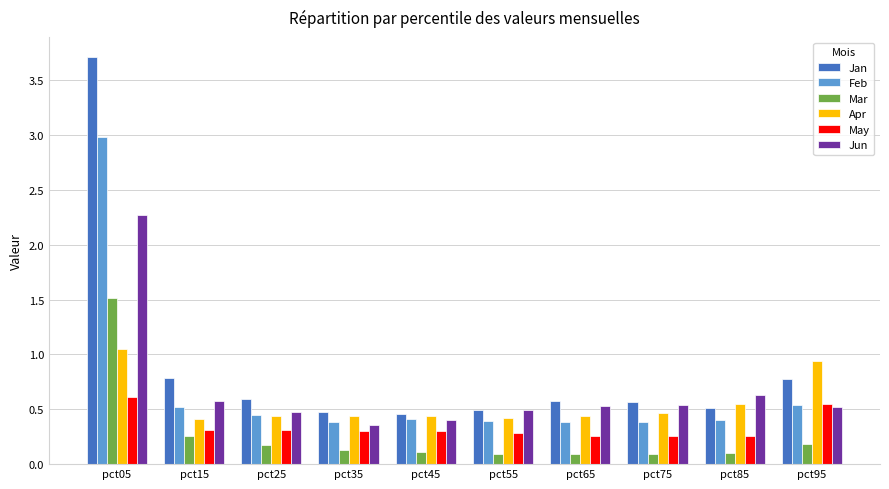

Between pct05 and pct35, which series saw the biggest shift?

Jan